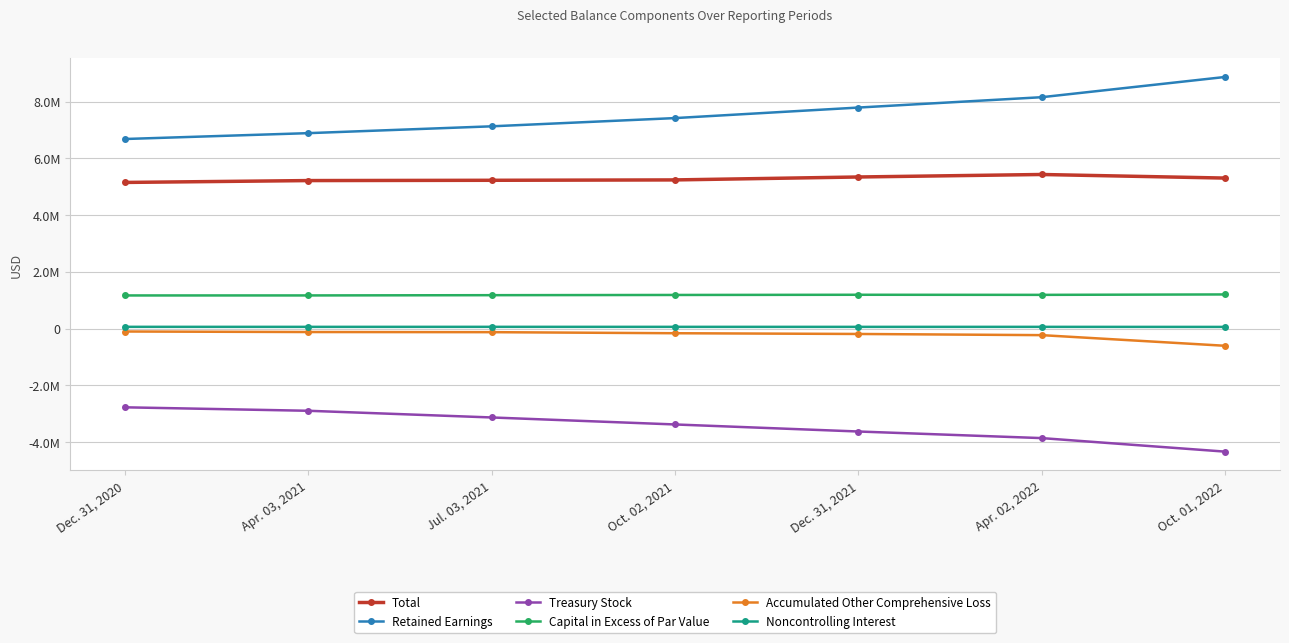

What are all the series names shown in the legend?

Total, Retained Earnings, Treasury Stock, Capital in Excess of Par Value, Accumulated Other Comprehensive Loss, Noncontrolling Interest